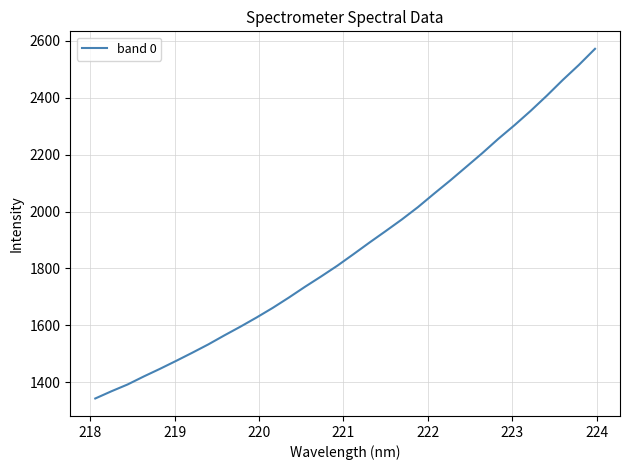

What is the difference between the maximum and minimum values?

1229.2